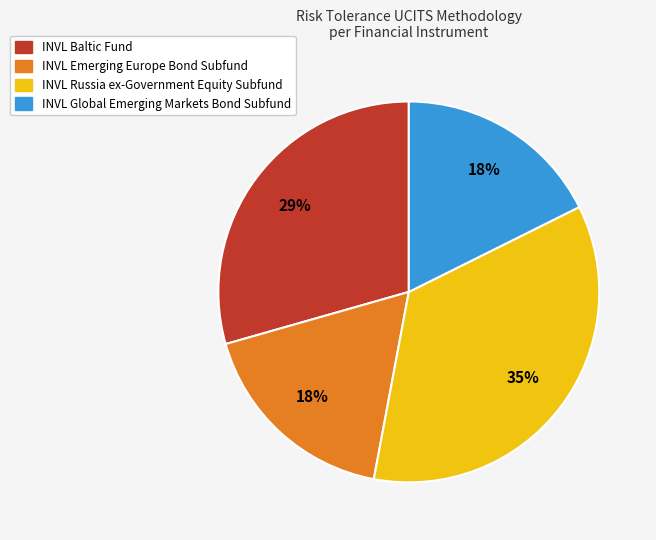

Does any single category account for the majority?

No